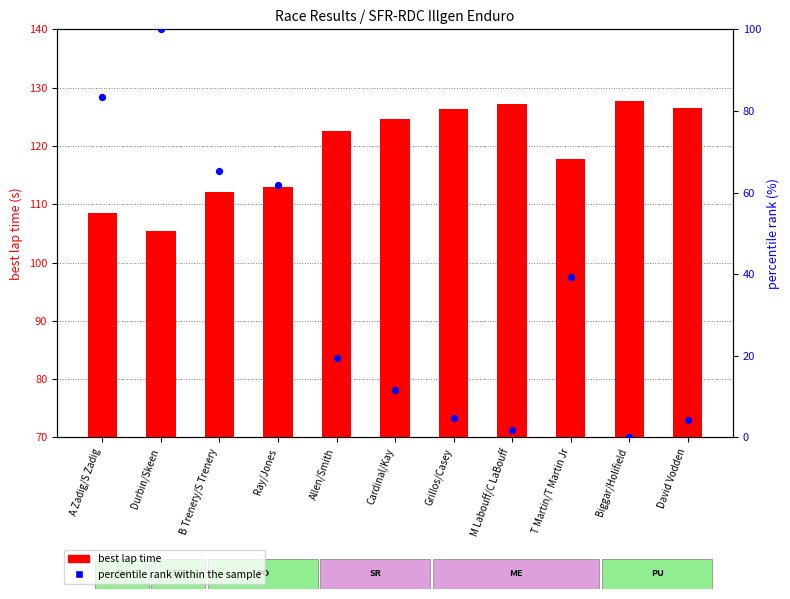

At how many categories does at least one series exceed 122?

6